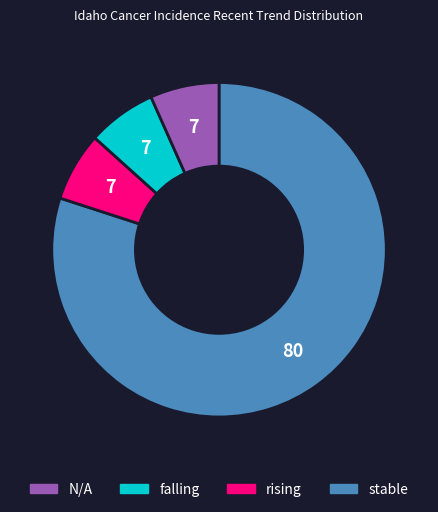

Is there a majority slice in this chart?

Yes